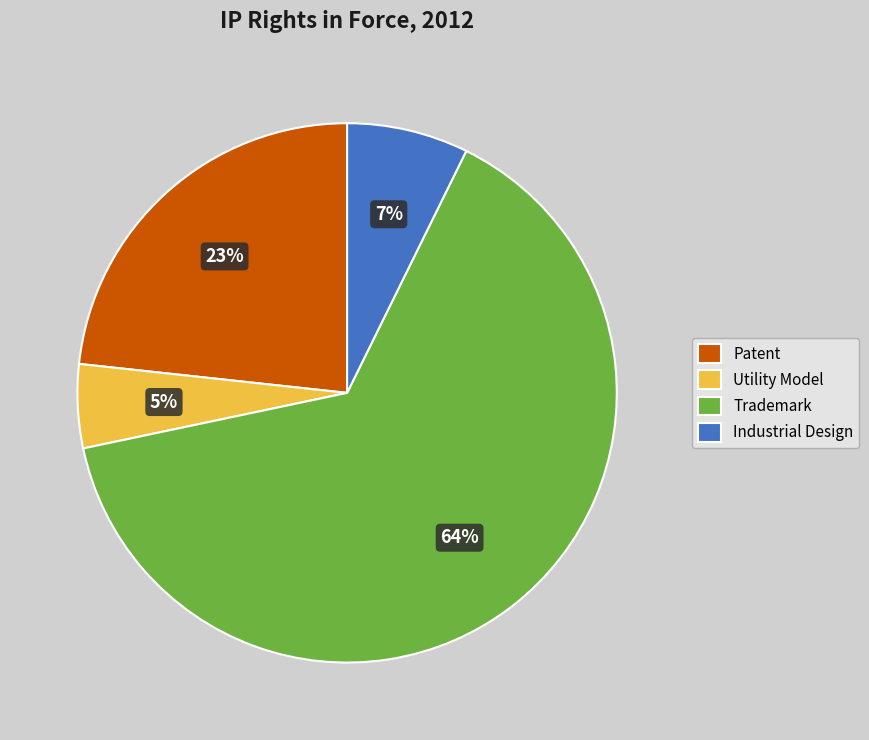

Does Trademark account for over 50% of the chart?

Yes